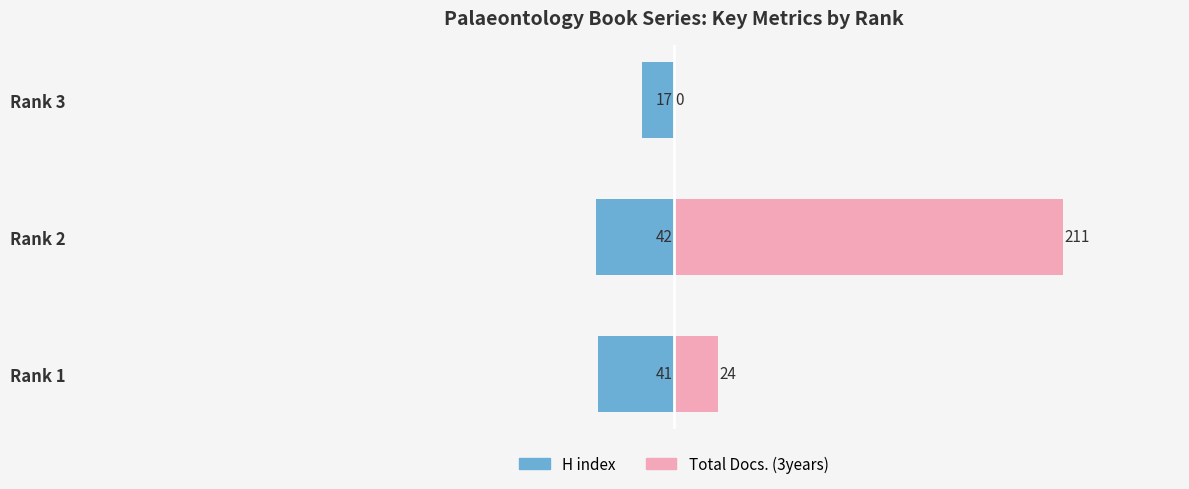

Where does the Total Docs. (3years) series first go above 24?

1